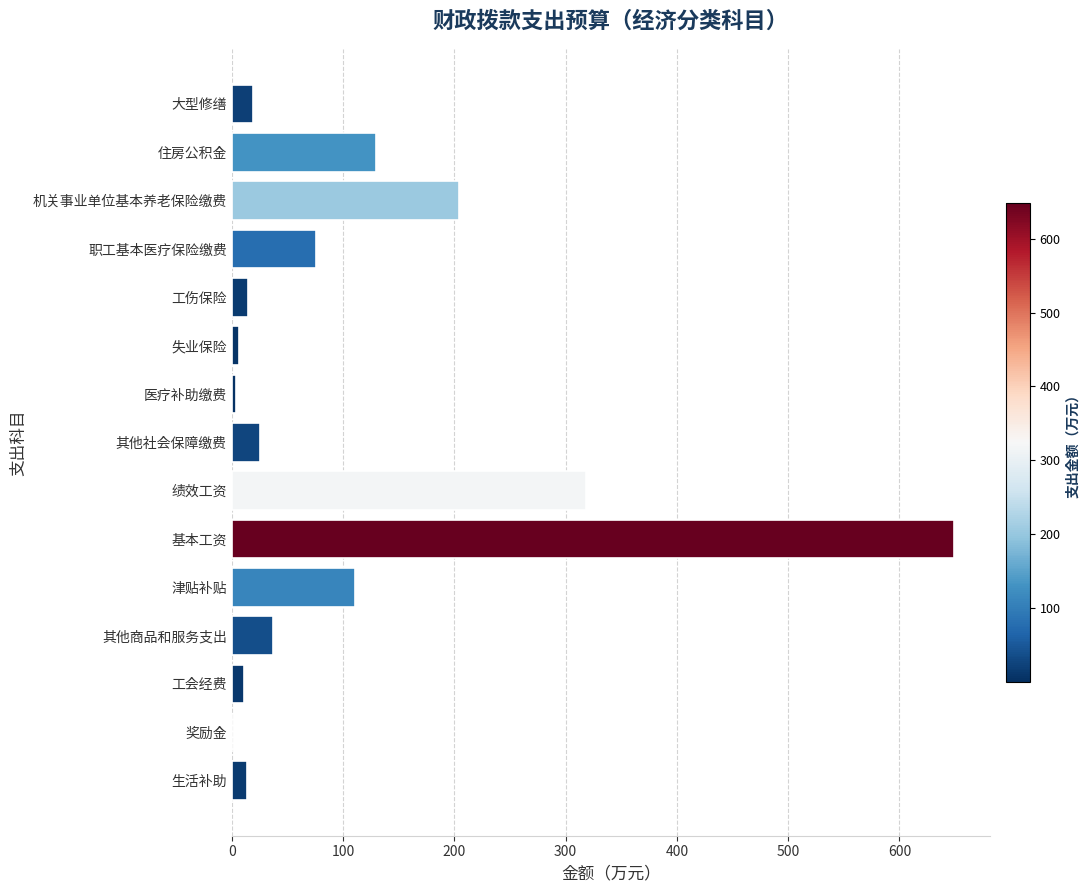

What is the ratio of the value at 职工基本医疗保险缴费 to the value at 大型修缮?

4.0